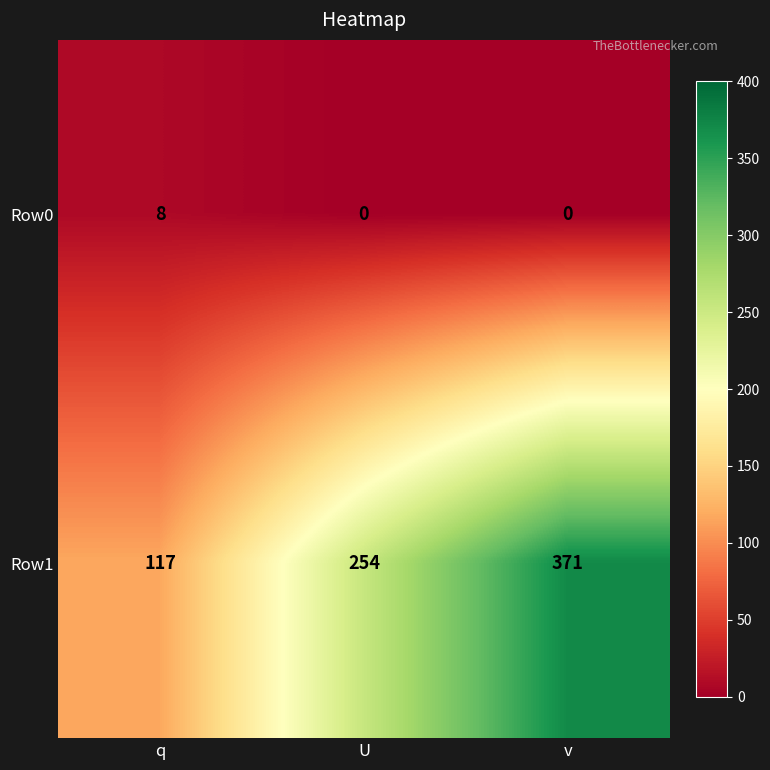

What is the average value of the Row0 series?

3